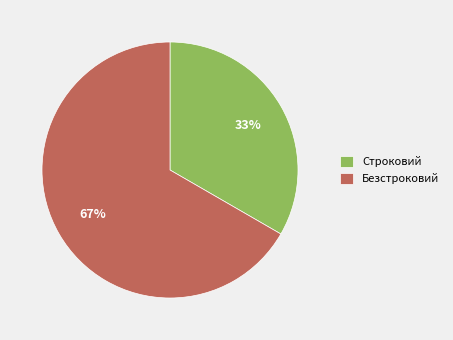

The Безстроковий slice represents 79% of the pie. True or false?

False